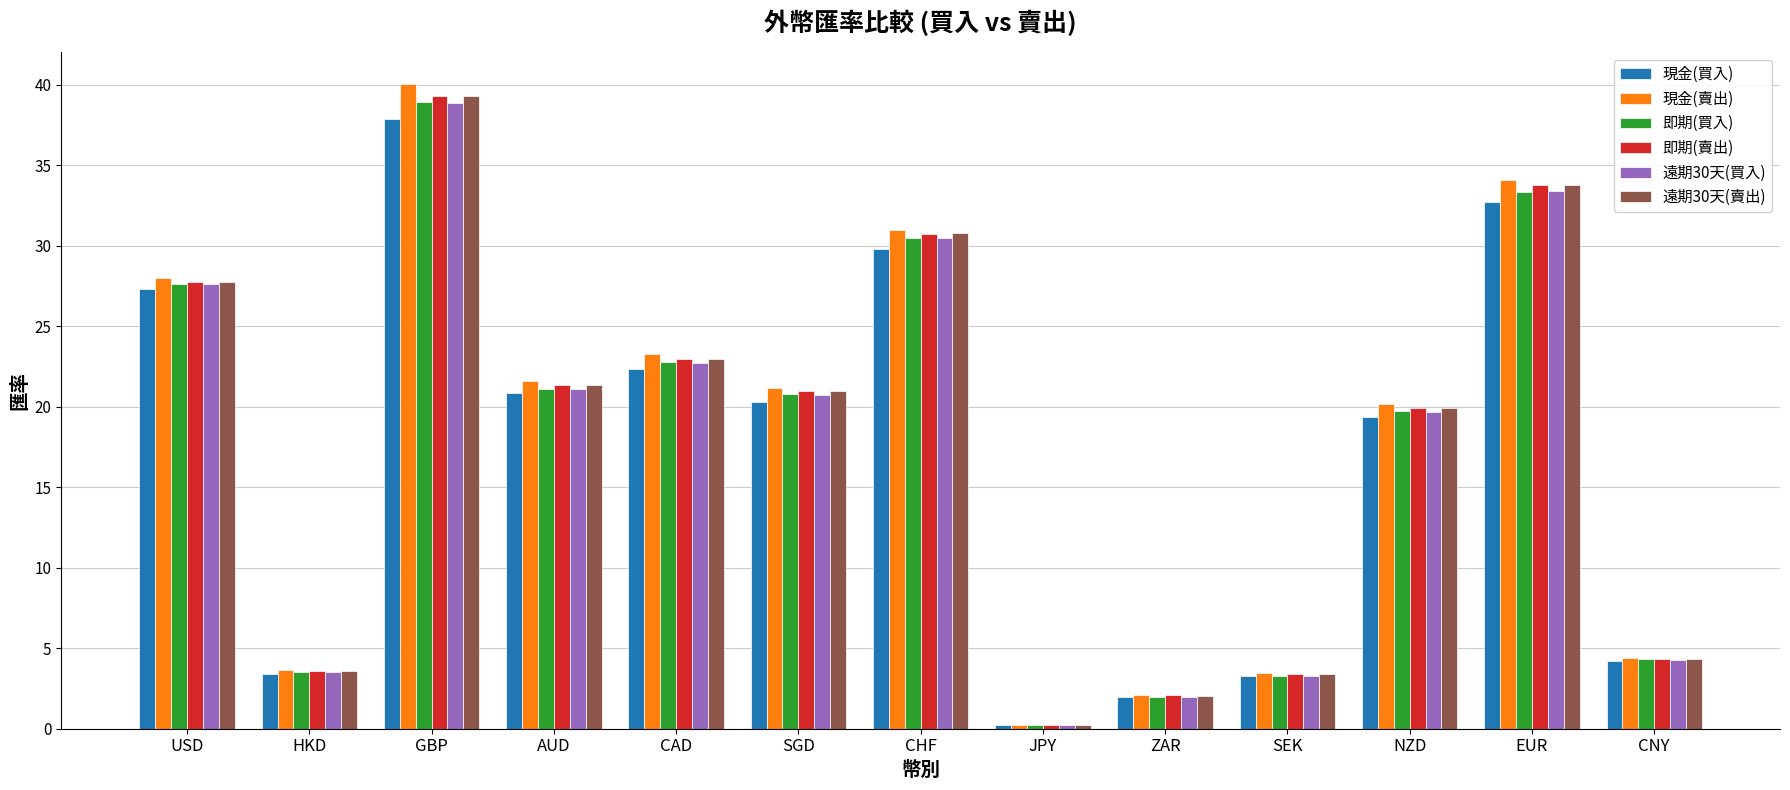

What is the value of the 遠期30天(買入) bar at the 11th from the left?

19.7